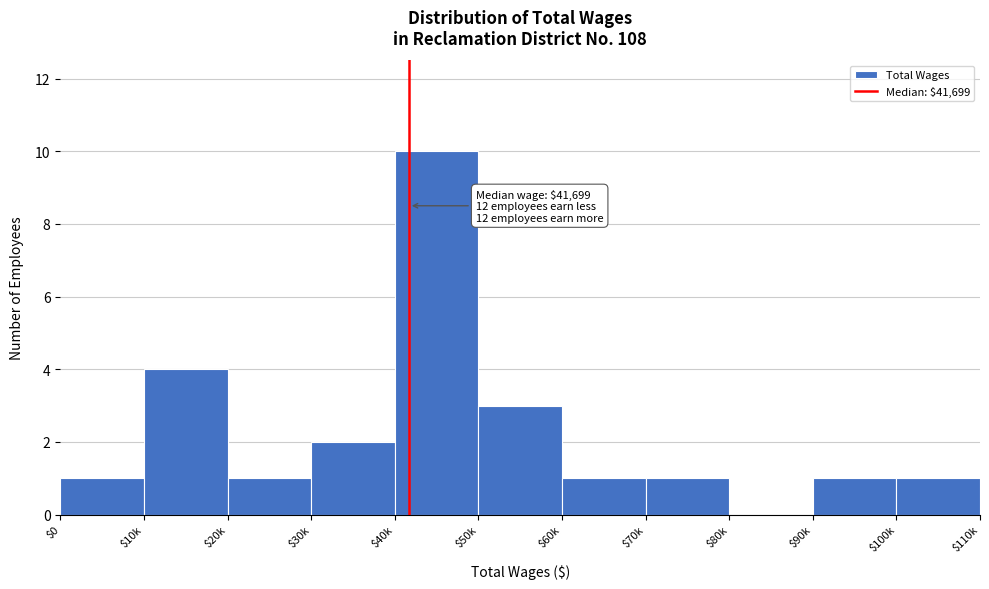

What is the sum of all values?

25